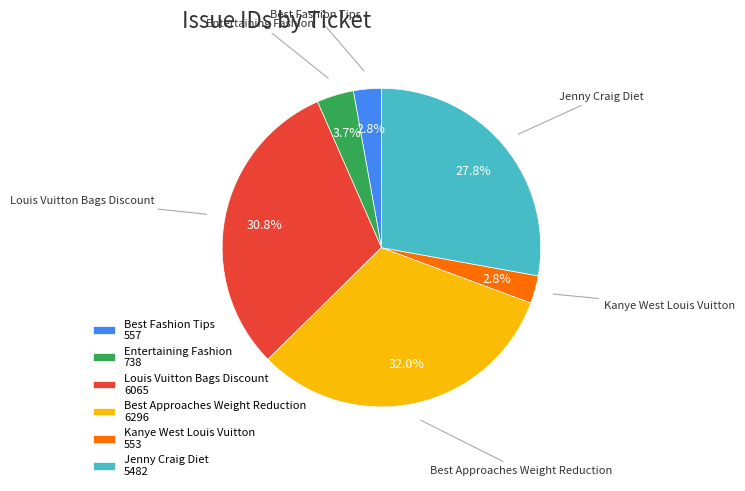

Count the number of slices in the pie.

6